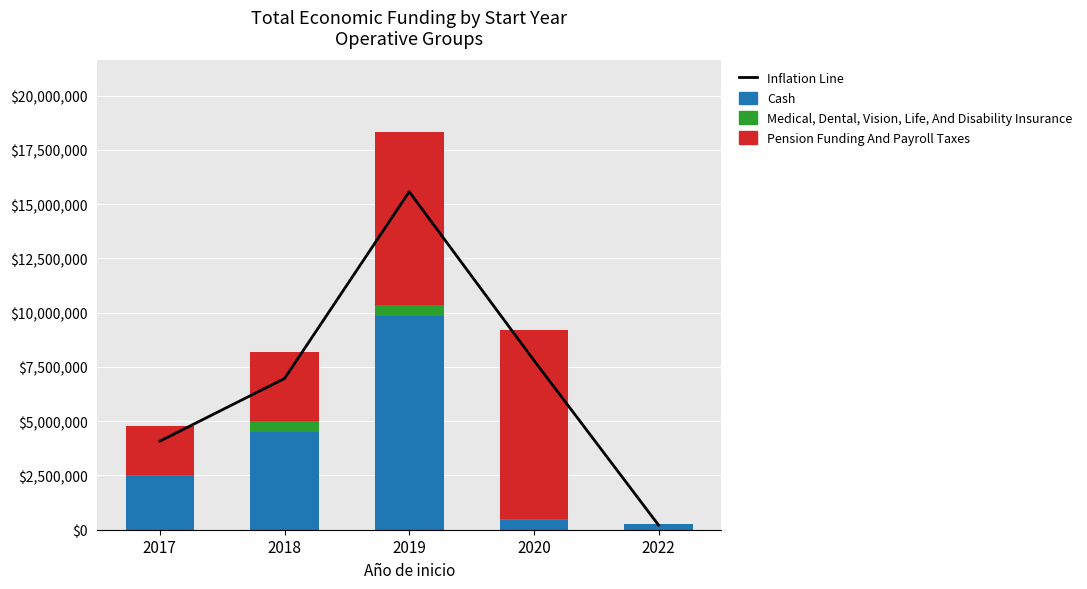

What is the value of the Medical, Dental, Vision, Life, And Disability Insurance bar at the 1st from the left?

40814.0